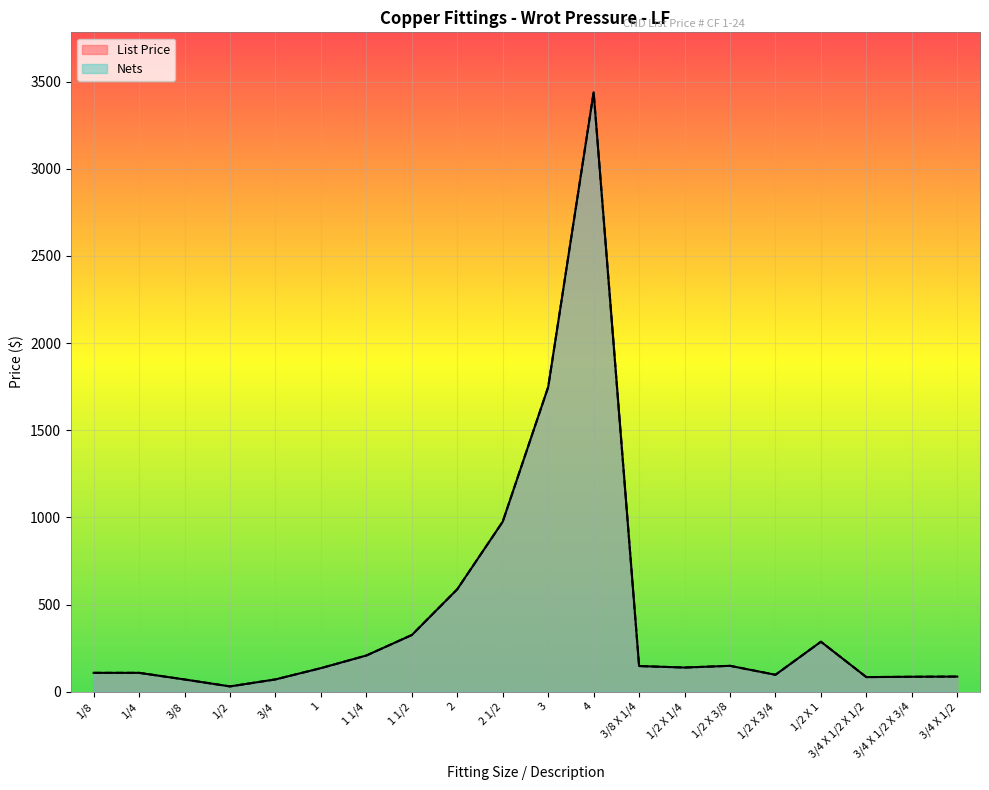

The value of List Price at 3 is 3041.7. True or false?

False